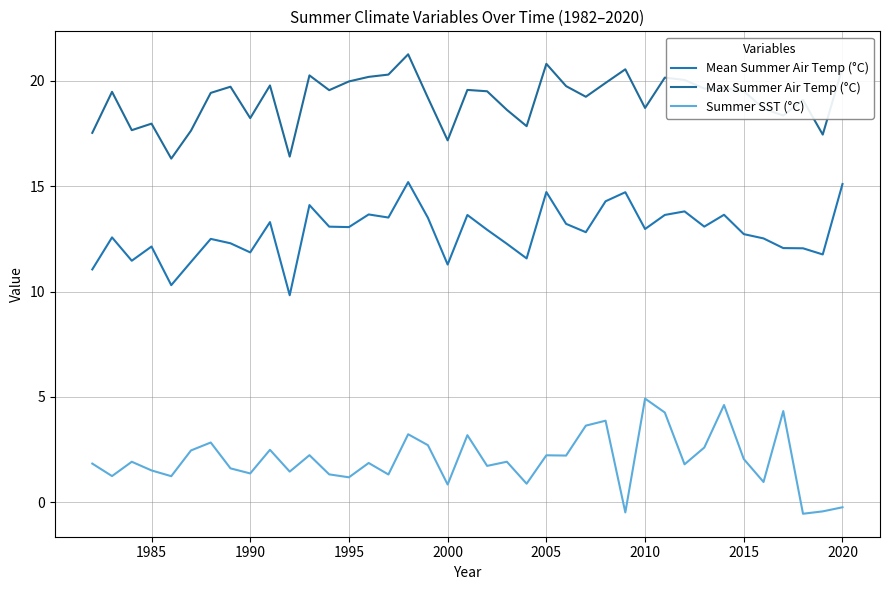

True or false: Summer SST (°C) and Mean Summer Air Temp (°C) intersect in this chart.

False